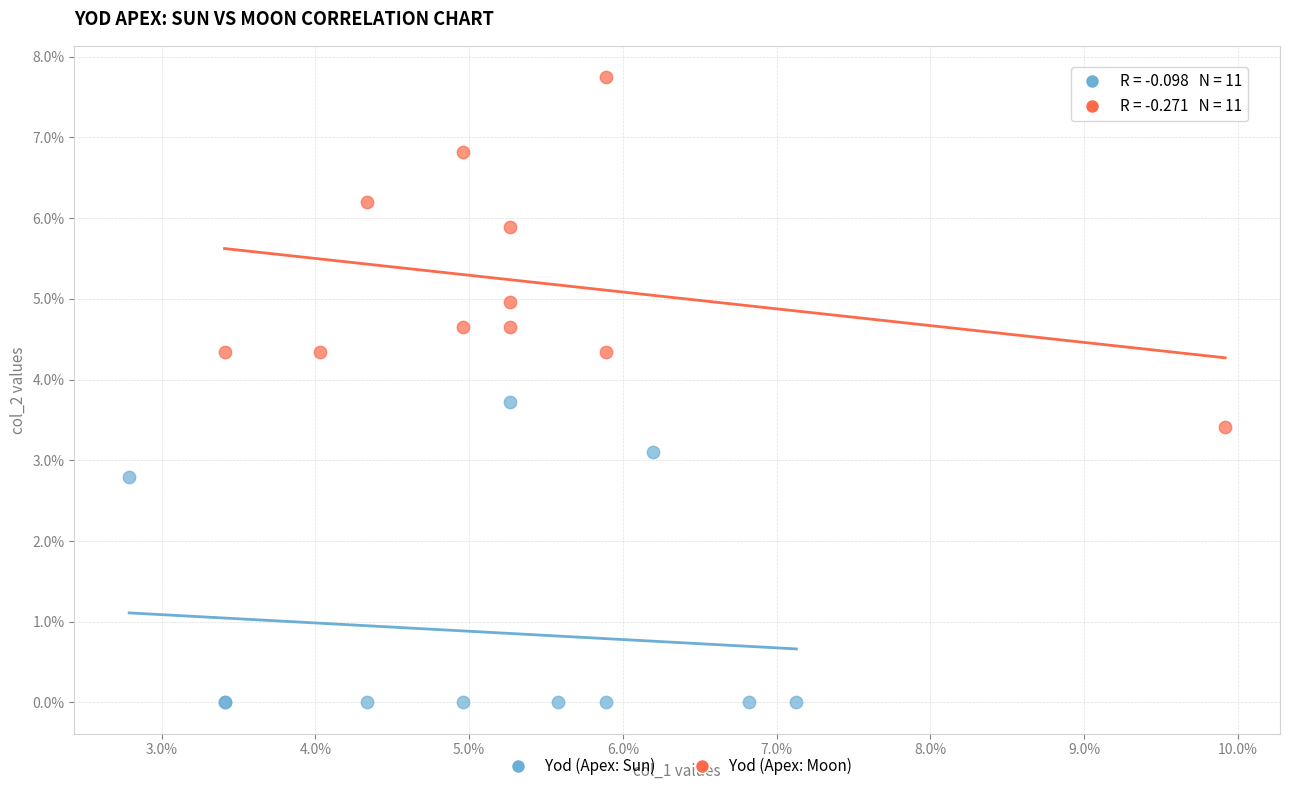

Which series contains the lowest Y value?

Yod (Apex: Sun)